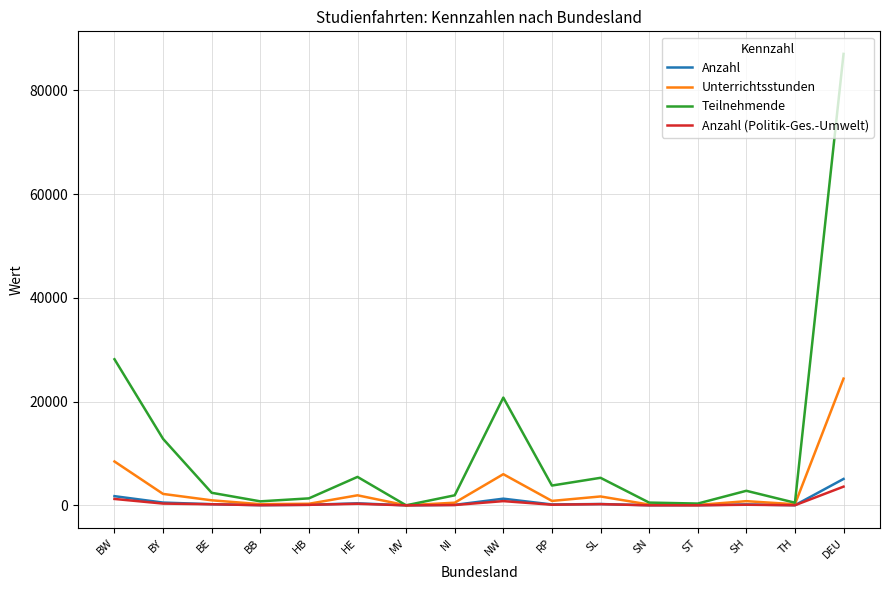

At which label does Anzahl (Politik-Ges.-Umwelt) reach its peak?

DEU